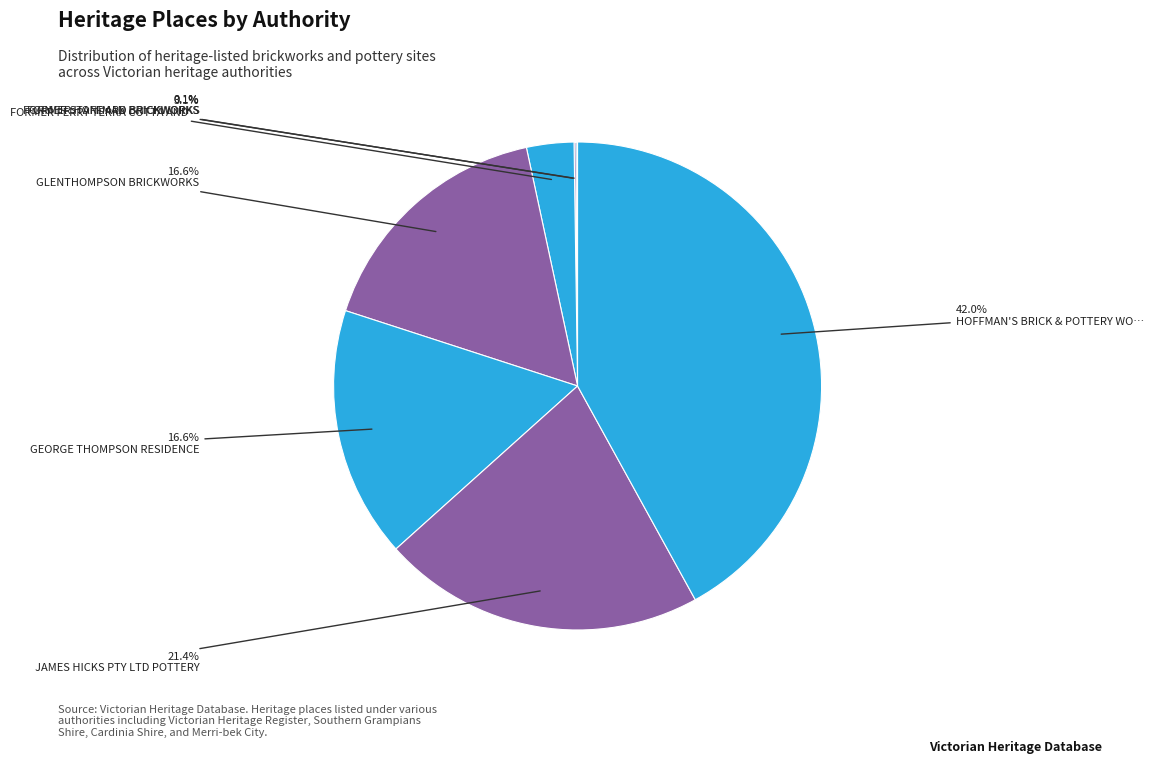

Rank the categories by value from highest to lowest.

HOFFMAN'S BRICK & POTTERY WORKS (FORMER), JAMES HICKS PTY LTD POTTERY, GEORGE THOMPSON RESIDENCE, GLENTHOMPSON BRICKWORKS, FORMER FERRY TERRA COTTA AND ENAMELLED, FORMER HOFFMAN BRICKWORKS, FORMER STANDARD BRICKWORKS